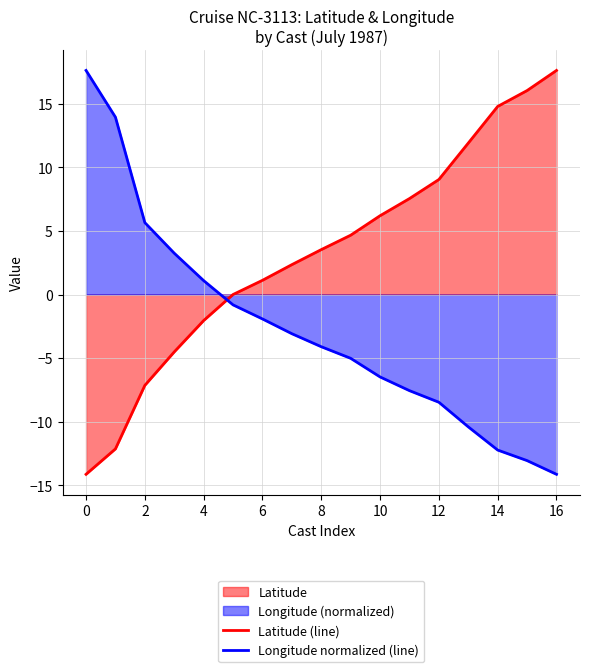

Which series has the largest total across all categories?

Latitude (line)